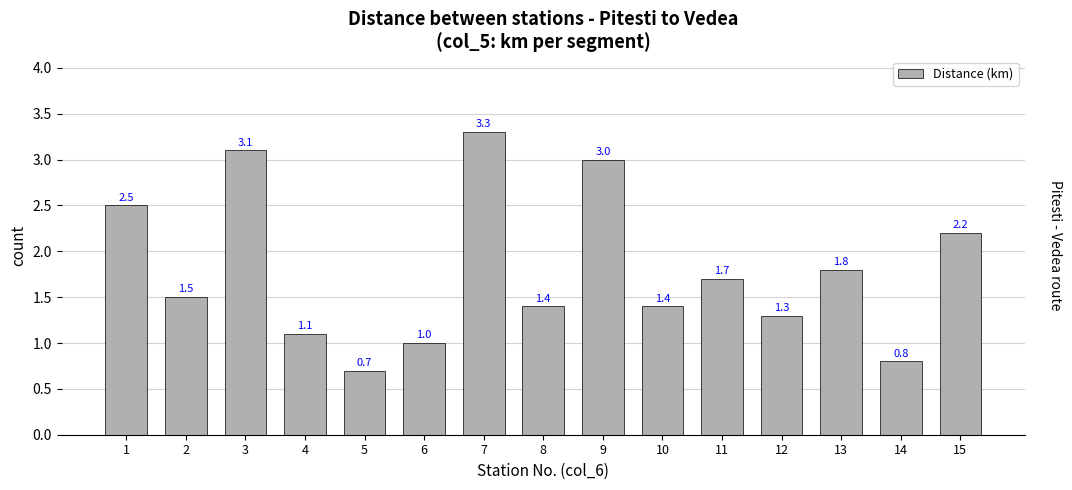

Which has a higher value, 14 or 13?

13